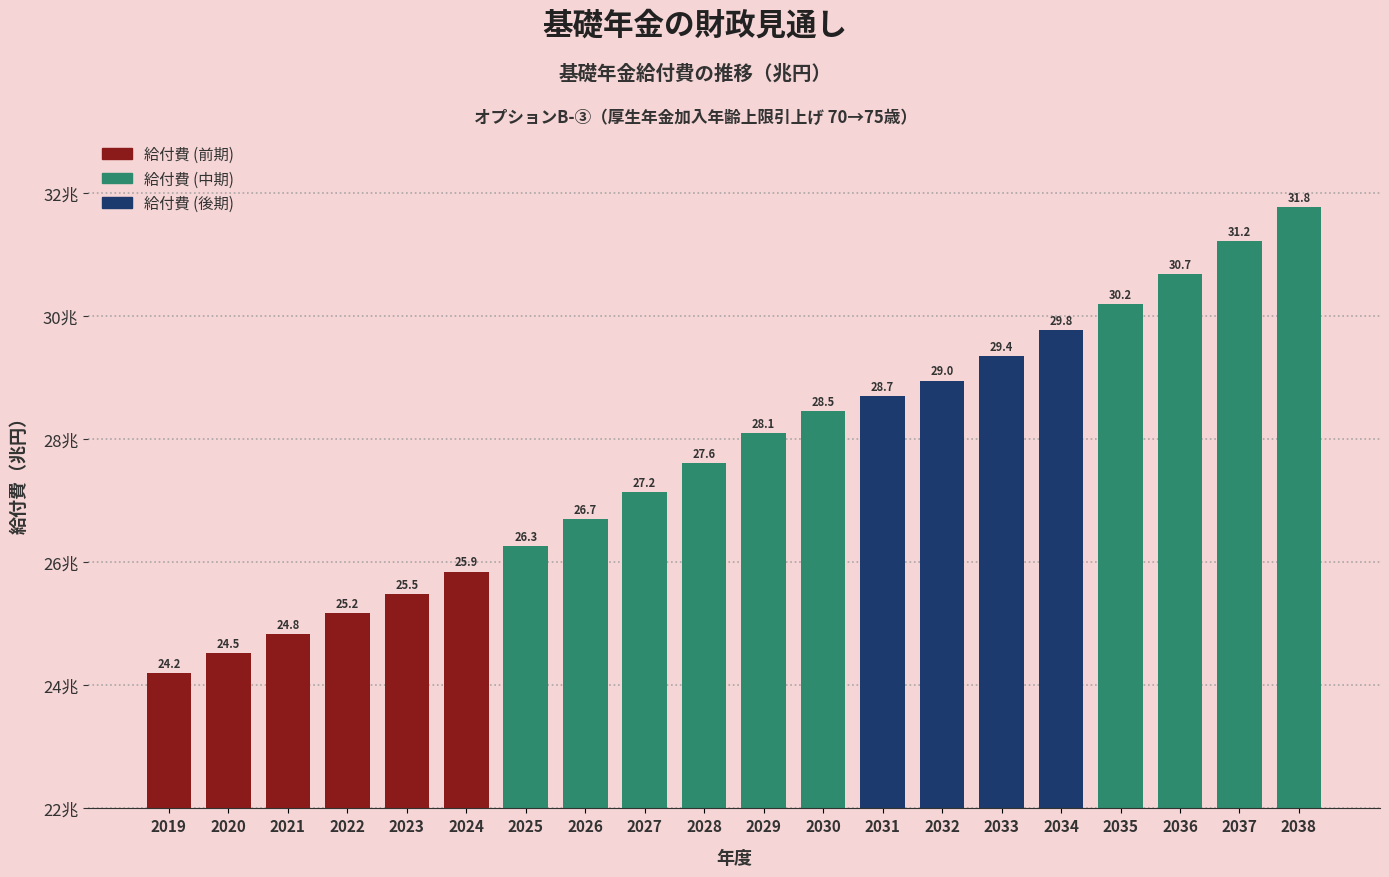

Reading right to left, transcribe all the data shown in this chart.

31.8	31.2	30.7	30.2	29.8	29.4	29.0	28.7	28.5	28.1	27.6	27.2	26.7	26.3	25.9	25.5	25.2	24.8	24.5	24.2